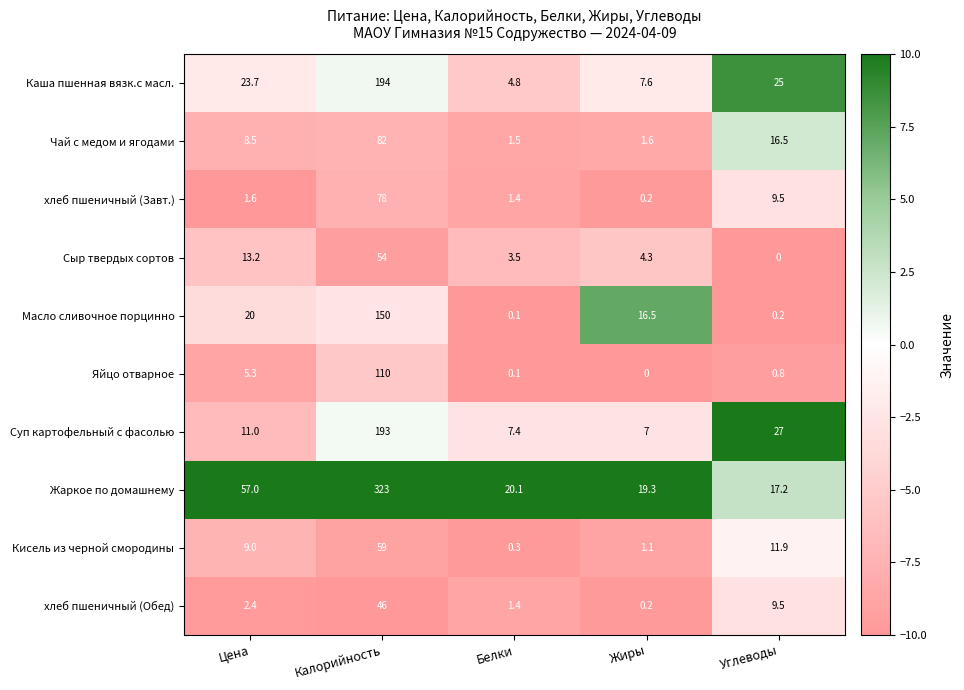

Rank the series by their maximum value, from lowest to highest.

хлеб пшеничный (Обед), Сыр твердых сортов, Кисель из черной смородины, хлеб пшеничный (Завт.), Чай с медом и ягодами, Яйцо отварное, Масло сливочное порцинно, Суп картофельный с фасолью, Каша пшенная вязк.с масл., Жаркое по домашнему